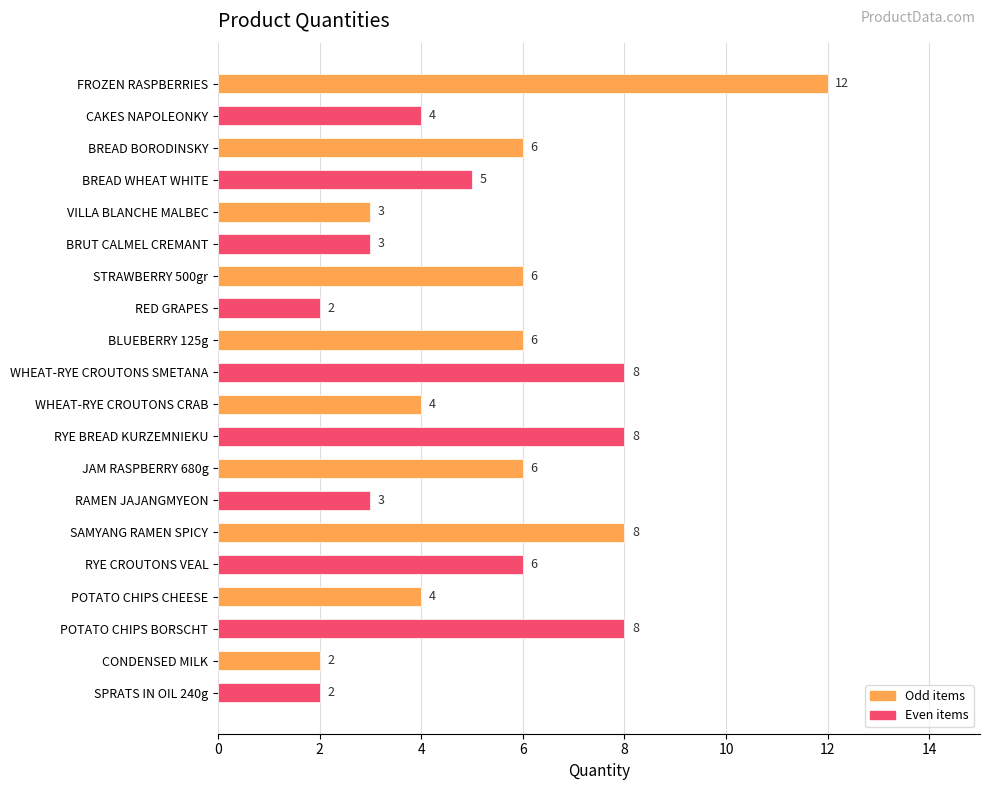

What is the difference between the maximum and minimum values?

10